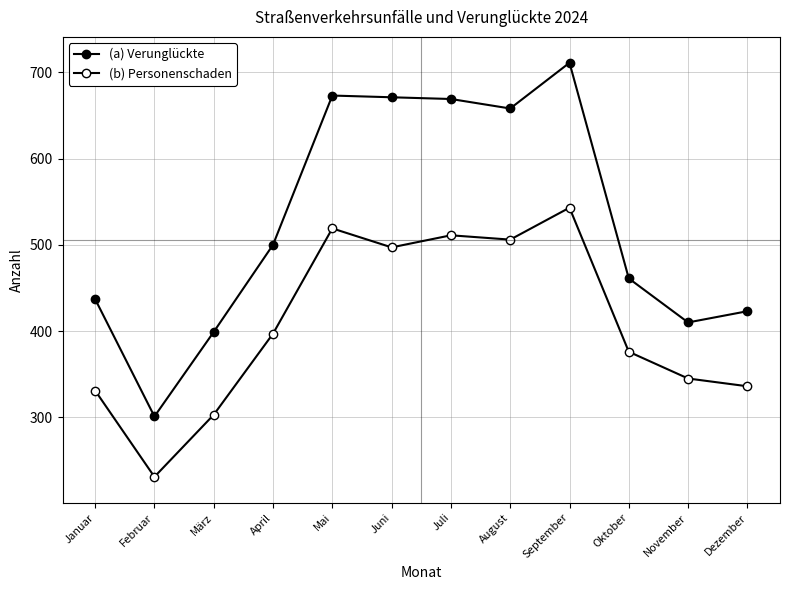

Which has a higher value, Februar or Juni?

Juni